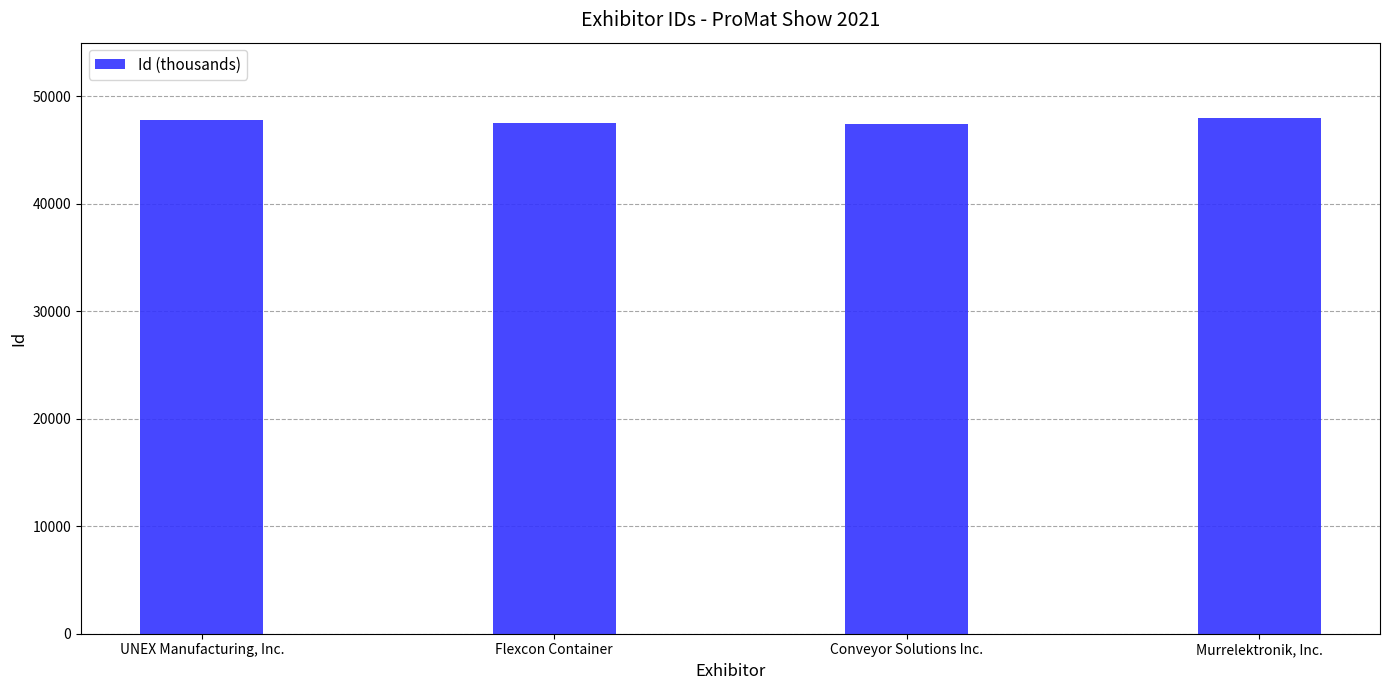

What is the smallest value displayed?

47402